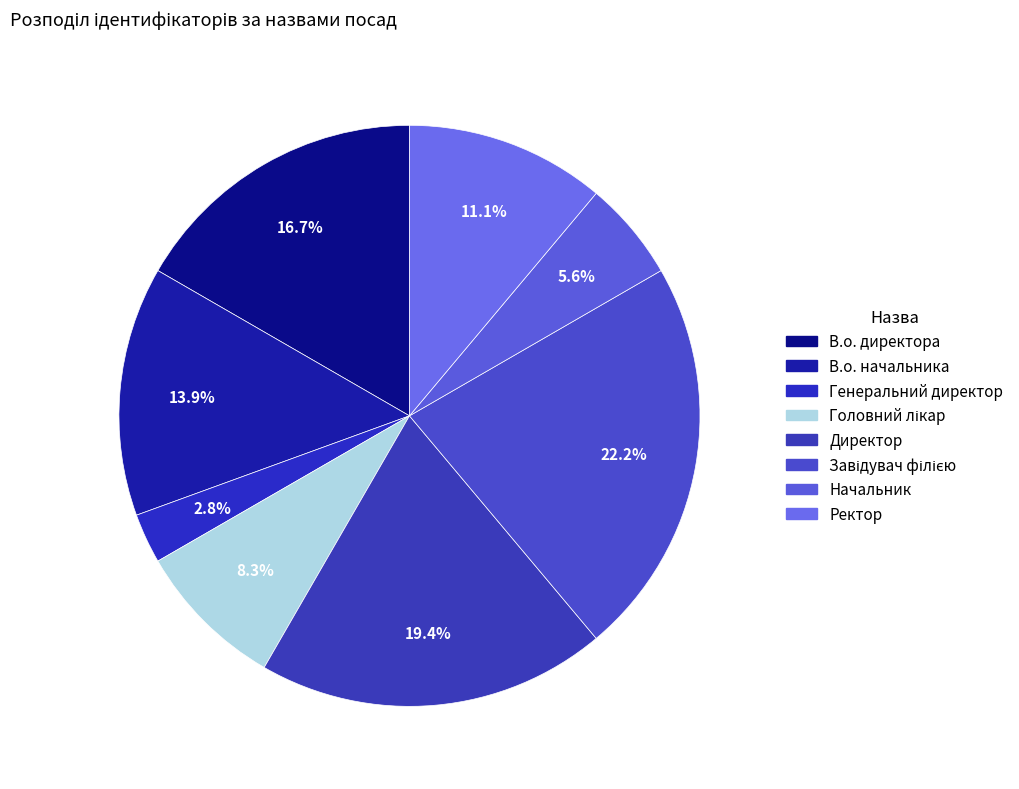

True or false: Головний лікар accounts for 2% of the total.

False